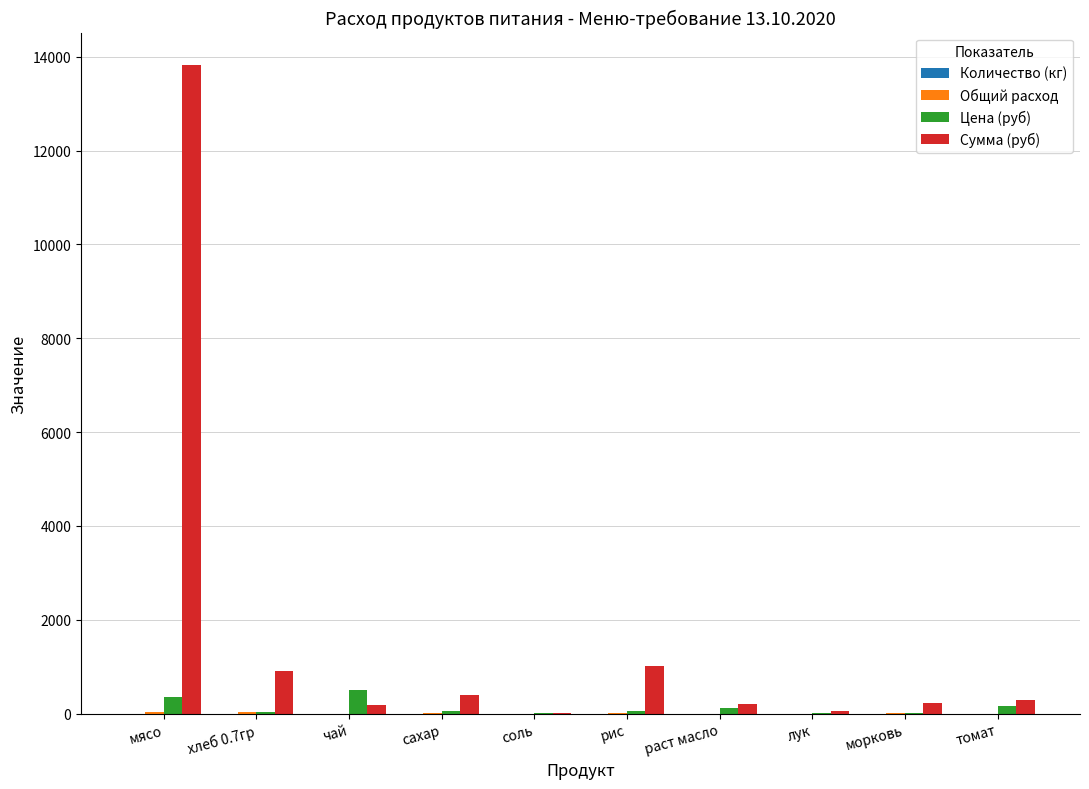

What is the highest value of the Цена (руб) series?

500.0